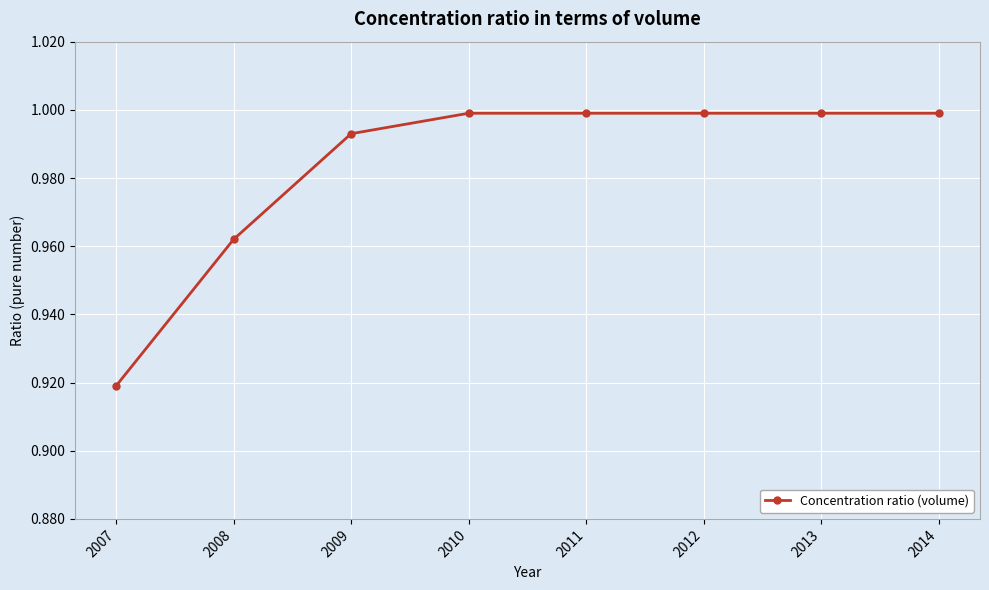

True or false: the data shows 1.5 at 2014.

False